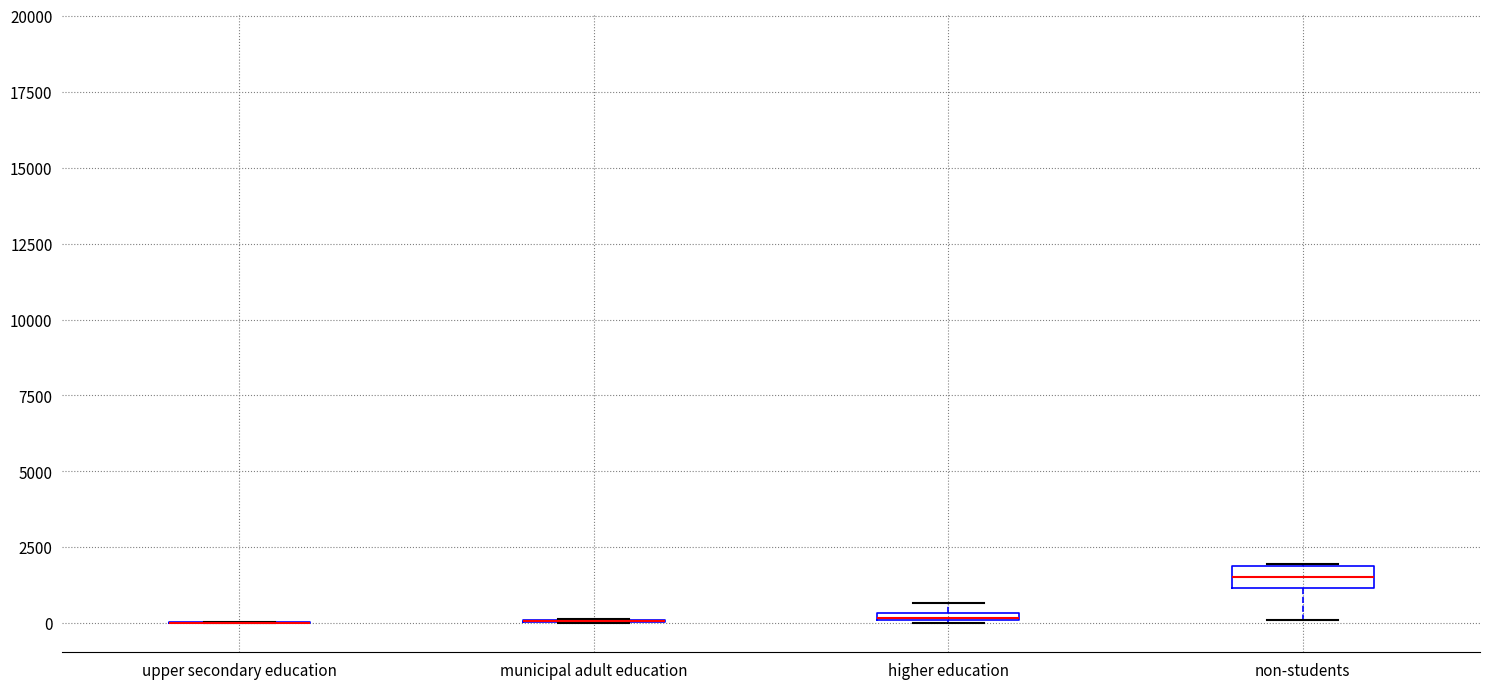

Where is the upper edge of the box for higher education on the y-axis? The values are not printed on the chart, so give them approximately, as read against the axis.

500